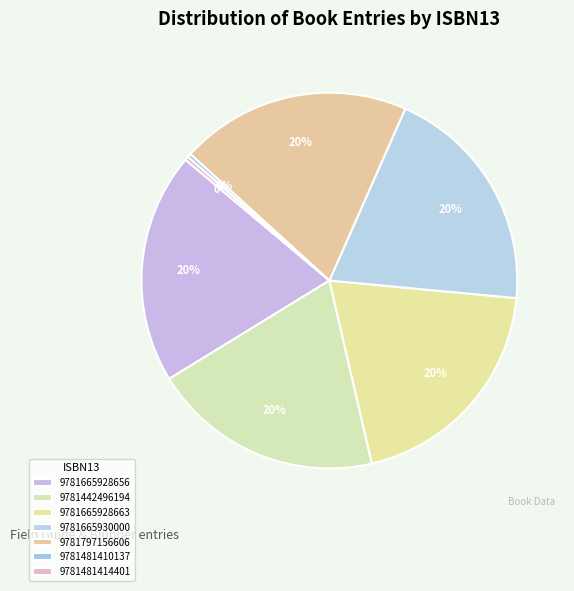

Which slice is the smallest?

9781481410137